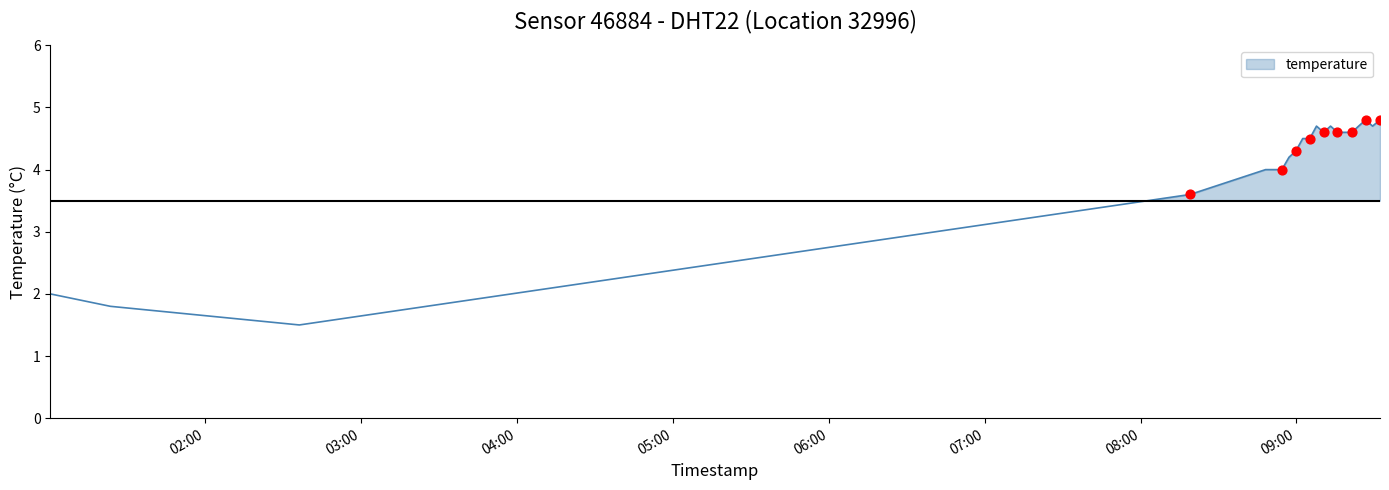

Which has a higher value, 08:54 or 08:19?

08:54